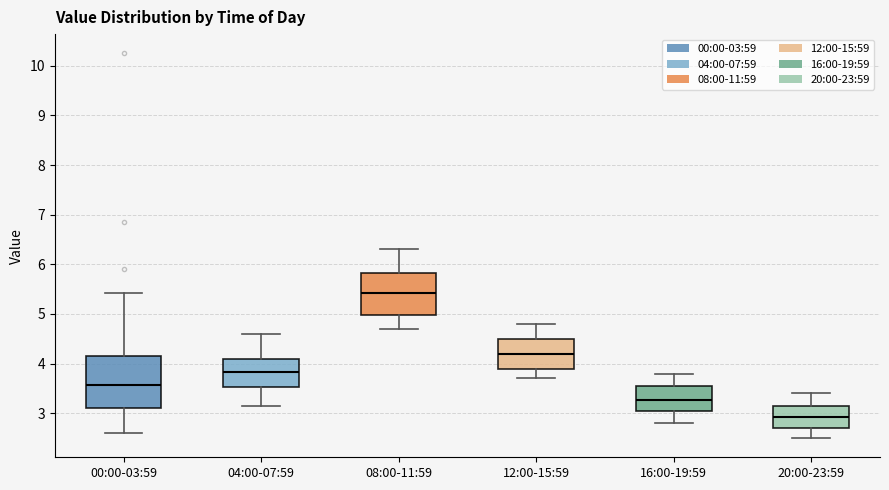

Which box is the tallest, from its lower edge to its upper edge?

00:00-03:59